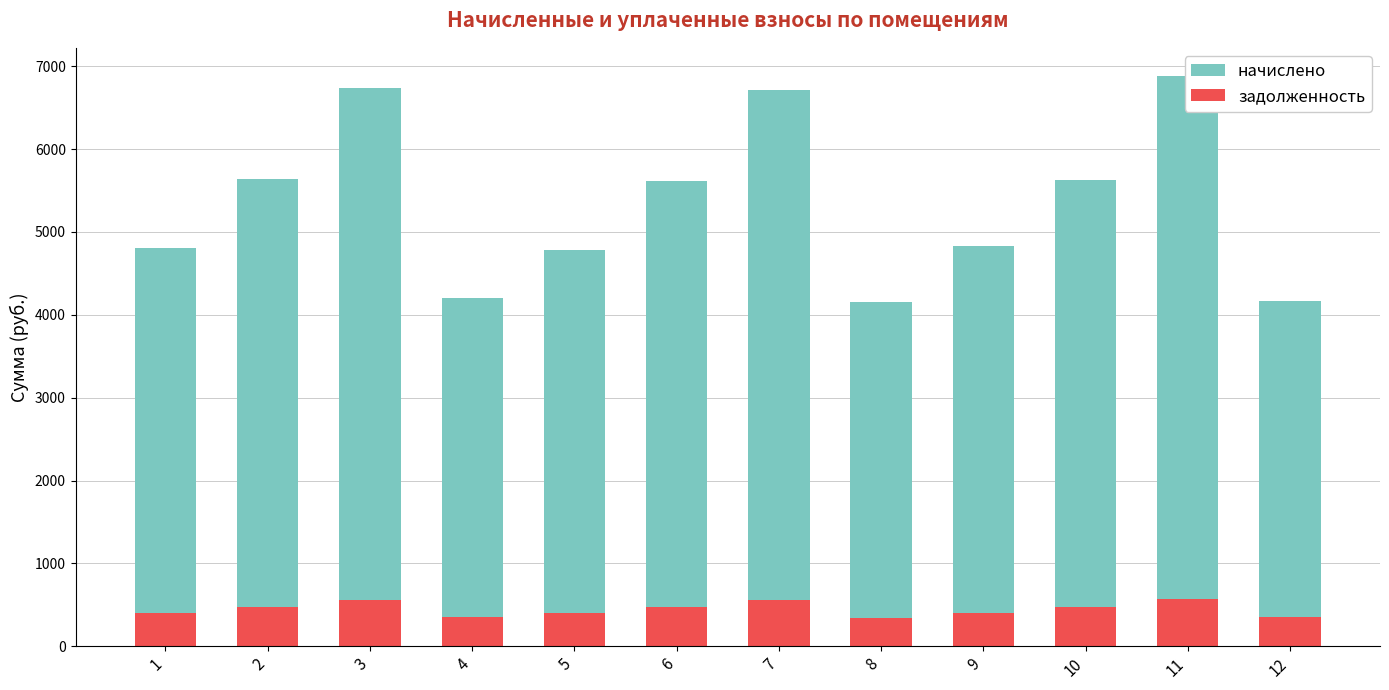

Which series has the largest range (max minus min)?

начислено